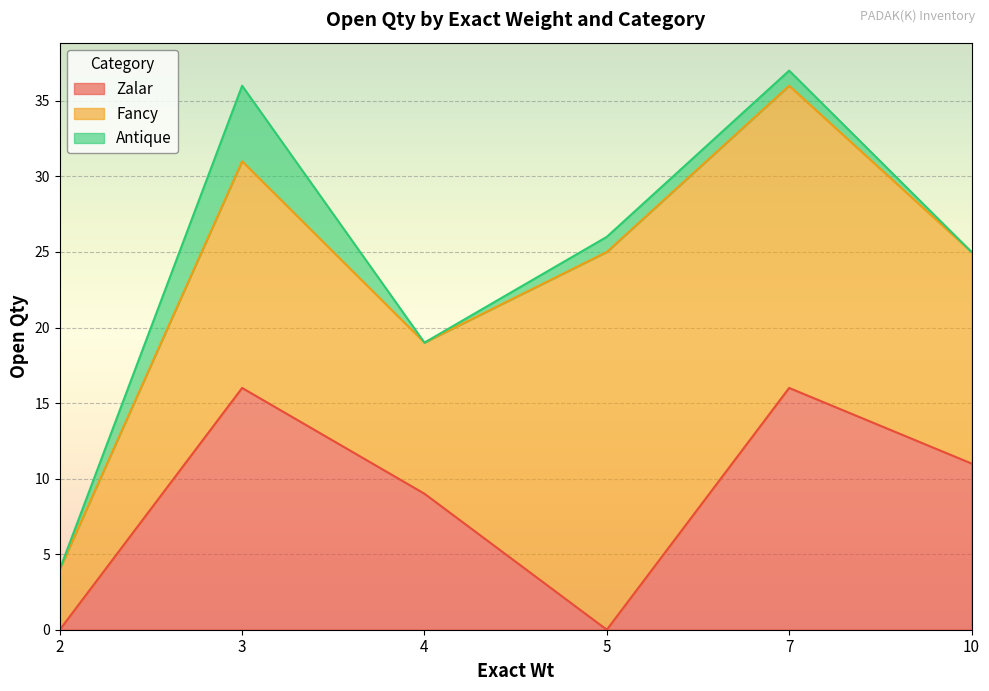

What are all the series names shown in the legend?

Zalar, Fancy, Antique